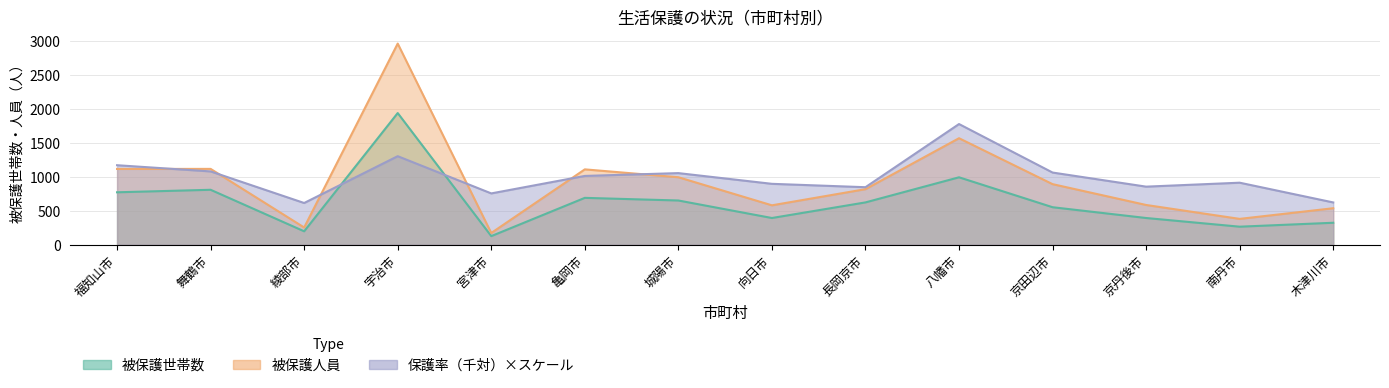

Reading left to right, list all the values displayed in this chart.

被保護世帯数: 福知山市=773.0	舞鶴市=810.0	綾部市=198.0	宇治市=1941.0	宮津市=127.0	亀岡市=691.0	城陽市=652.0	向日市=394.0	長岡京市=624.0	八幡市=994.0	京田辺市=553.0	京丹後市=394.0	南丹市=266.0	木津川市=324.0
被保護人員: 福知山市=1117.0	舞鶴市=1118.0	綾部市=254.0	宇治市=2965.0	宮津市=173.0	亀岡市=1111.0	城陽市=995.0	向日市=581.0	長岡京市=819.0	八幡市=1570.0	京田辺市=893.0	京丹後市=586.0	南丹市=381.0	木津川市=538.0
保護率: 福知山市=1172.1	舞鶴市=1080.7	綾部市=615.2	宇治市=1305.2	宮津市=756.5	亀岡市=1014.2	城陽市=1055.8	向日市=897.8	長岡京市=847.9	八幡市=1779.0	京田辺市=1064.1	京丹後市=856.2	南丹市=914.4	木津川市=623.5